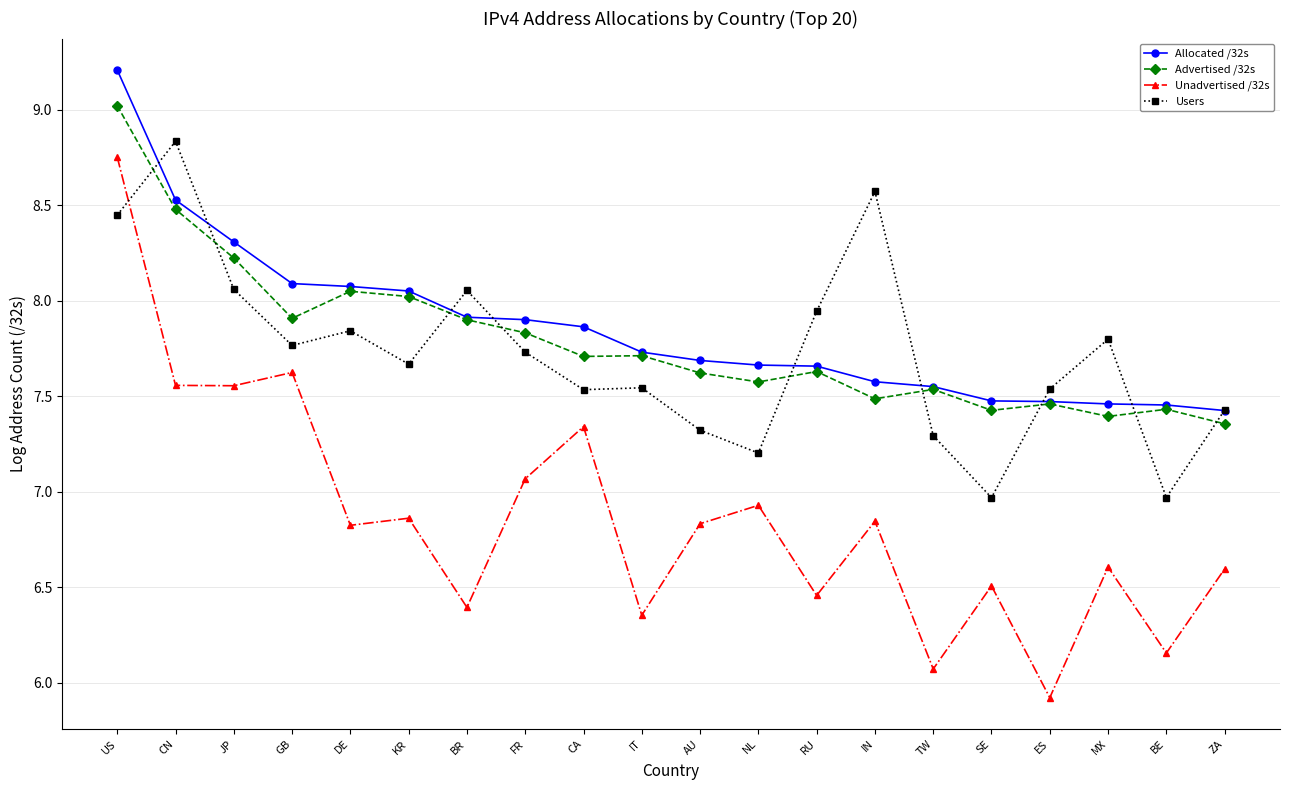

The value of Users at SE is 10.5. True or false?

False